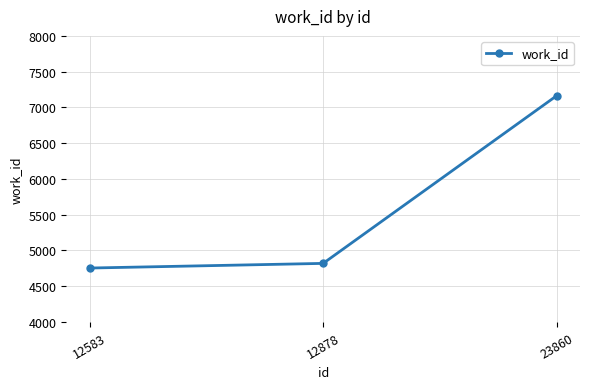

The value at 12583 is 2896. True or false?

False